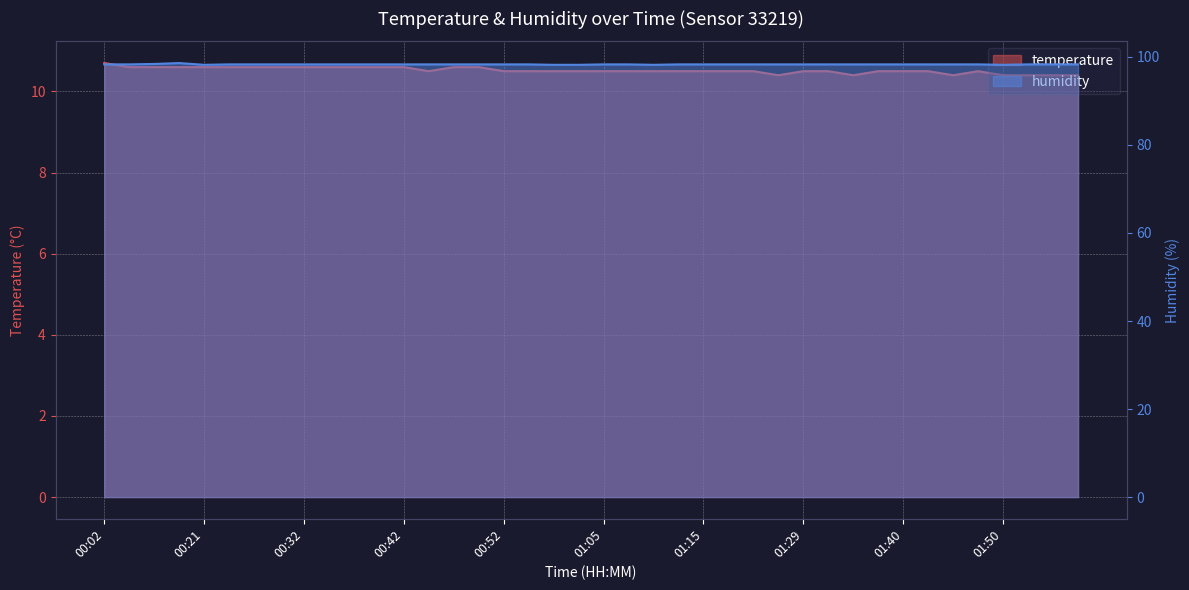

What position from the left is 00:21?

5